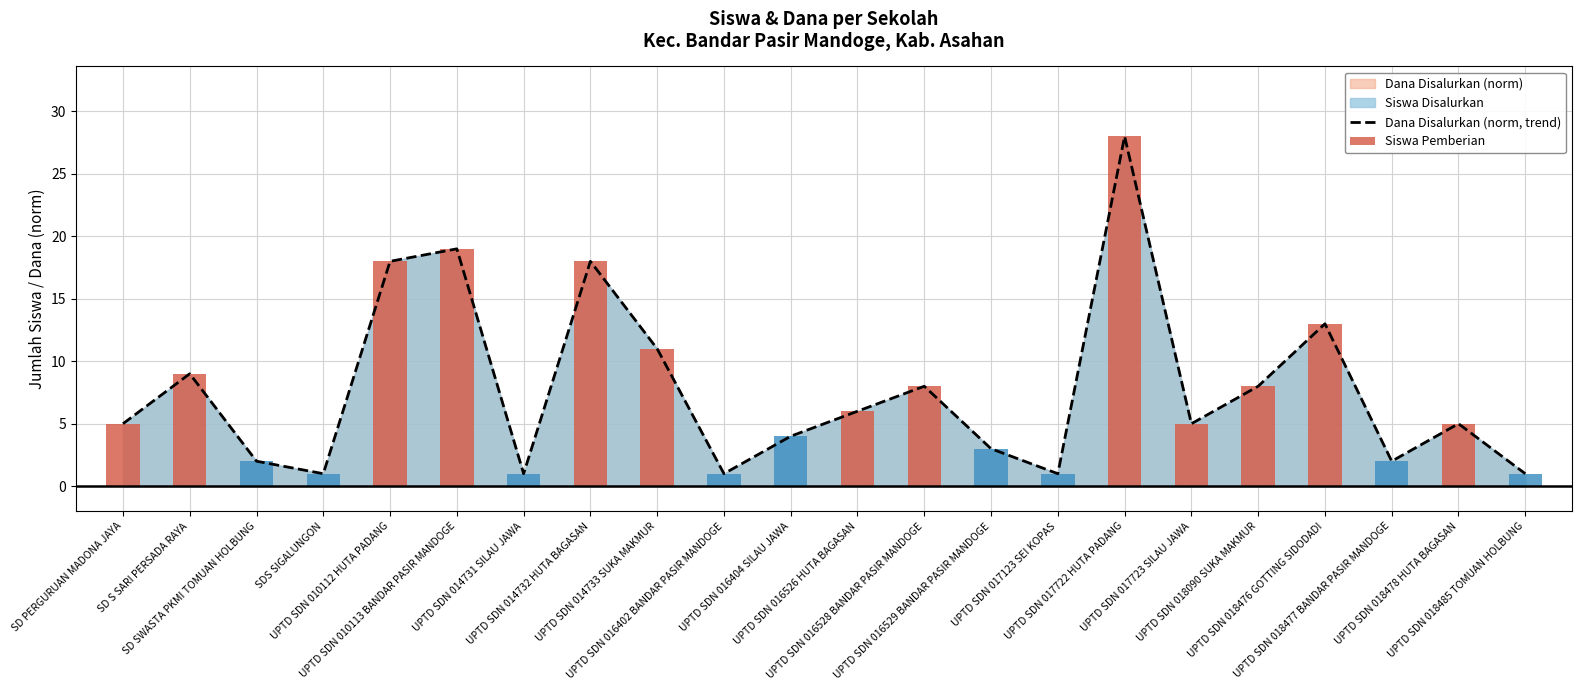

Which series has the widest spread of values?

Dana Disalurkan (norm, trend)